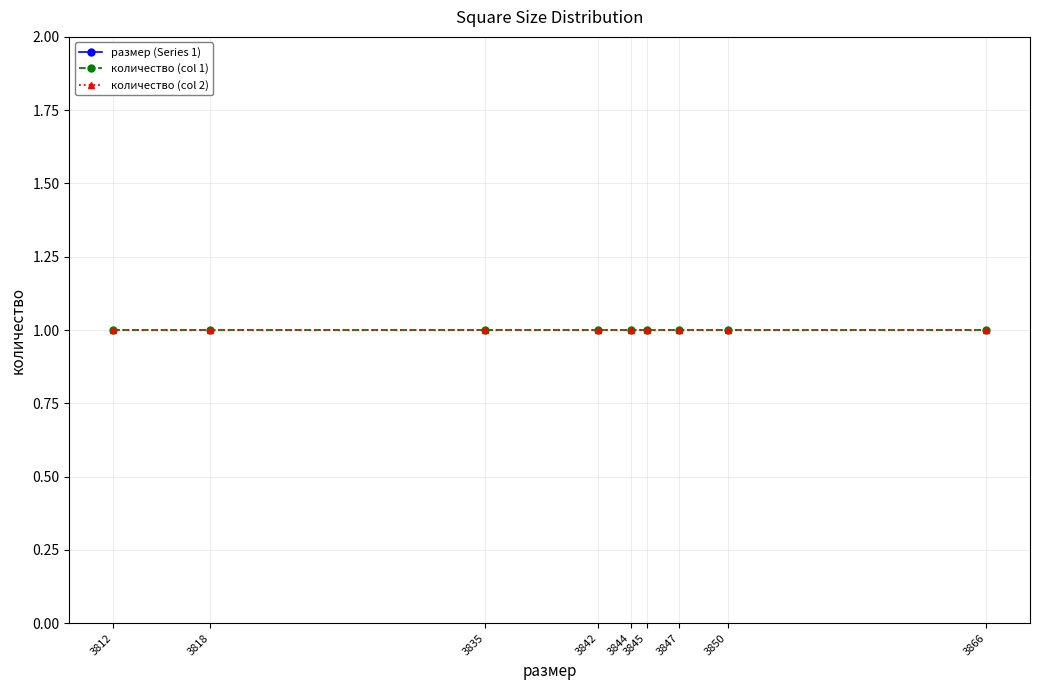

Is the value of количество (col 2) at 3812 greater than the value of размер (Series 1) at 3866?

No